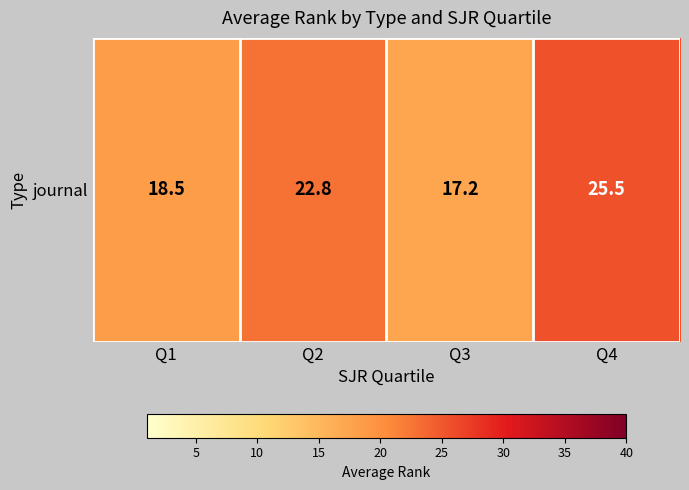

Where does the data first go above 22?

Q2